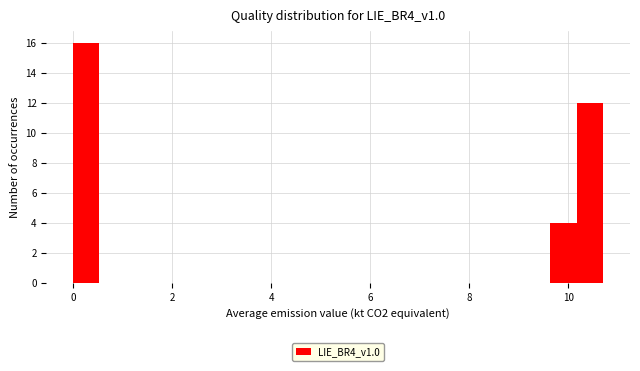

Read against the x-axis, roughly where is the centre of the tallest bar?

0.2